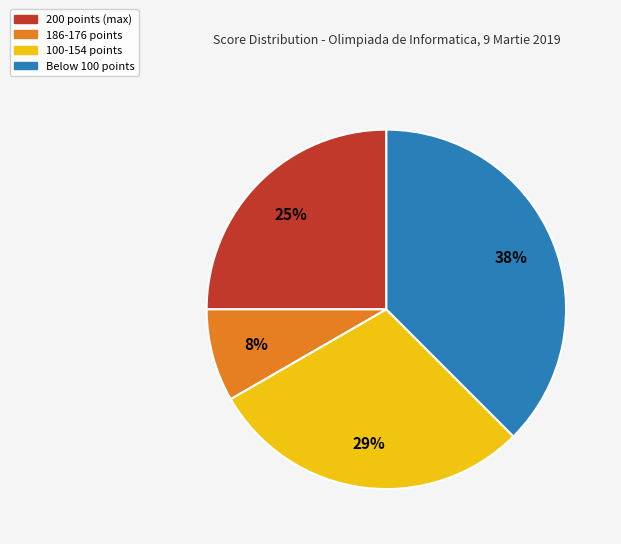

Does any single category account for the majority?

No